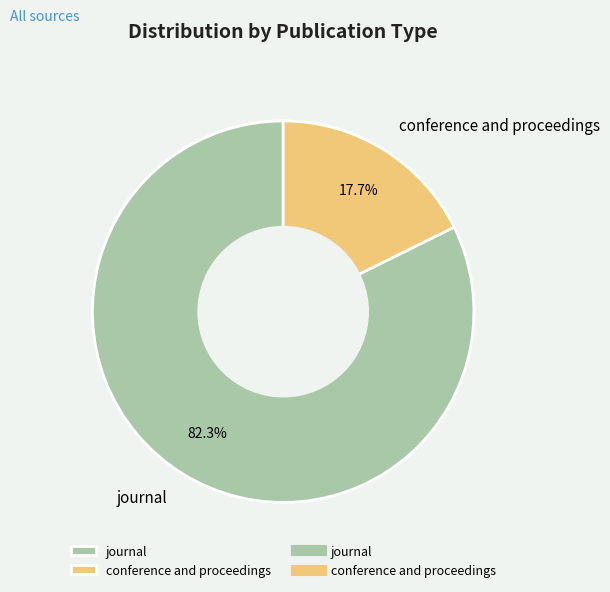

To the nearest percent, what percentage of the pie is conference and proceedings?

18%